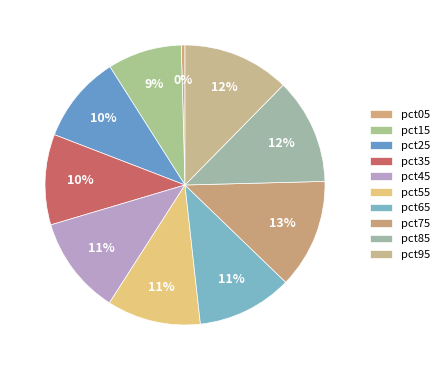

To the nearest percent, what is the combined percentage of pct15 and pct05?

9%